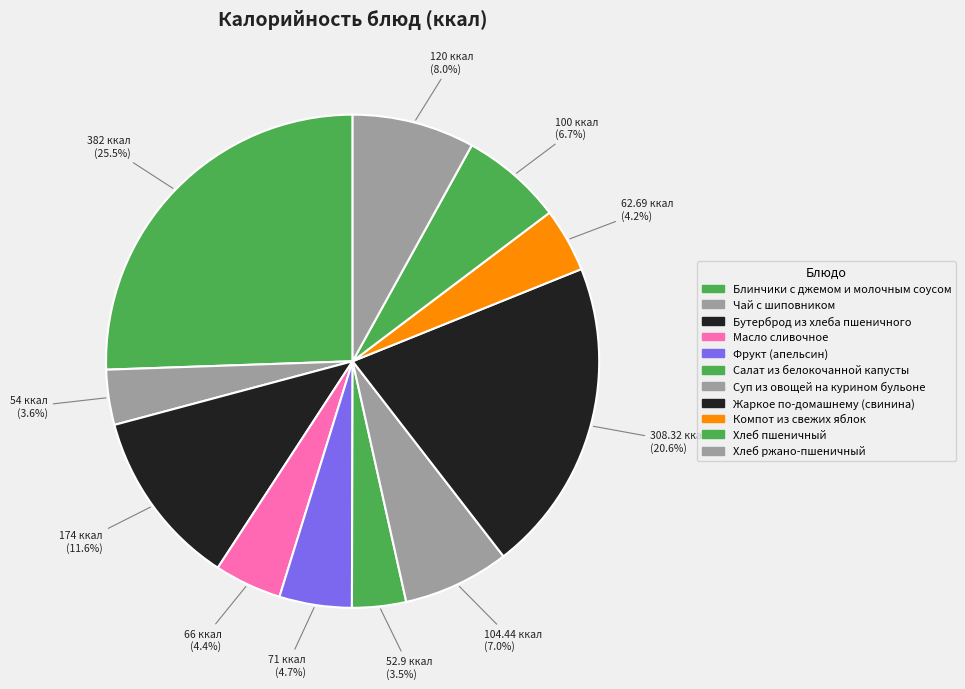

What is the smallest slice in the pie chart?

Салат из белокочанной капусты